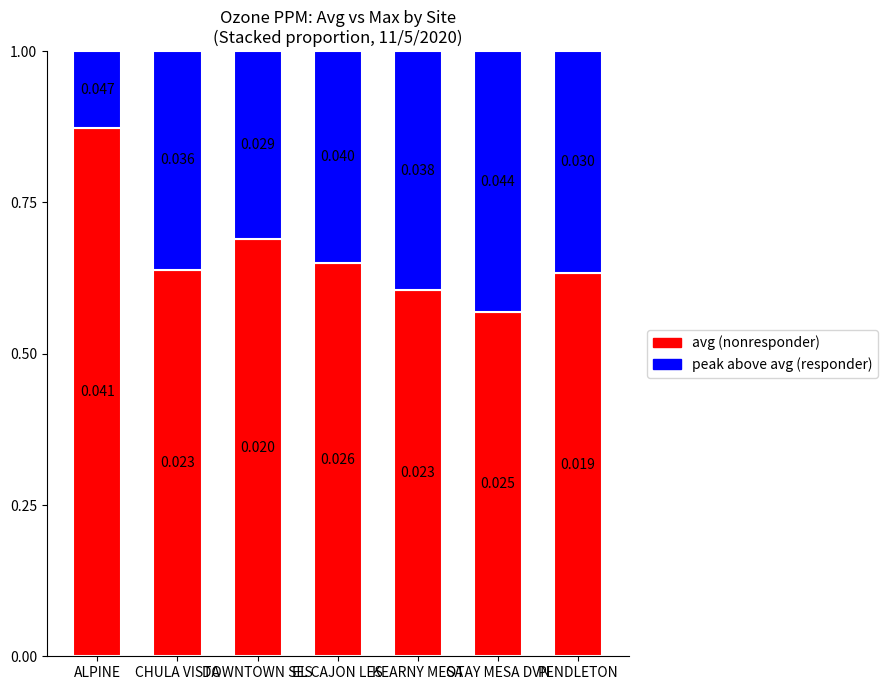

Which series has the largest range (max minus min)?

avg (nonresponder)